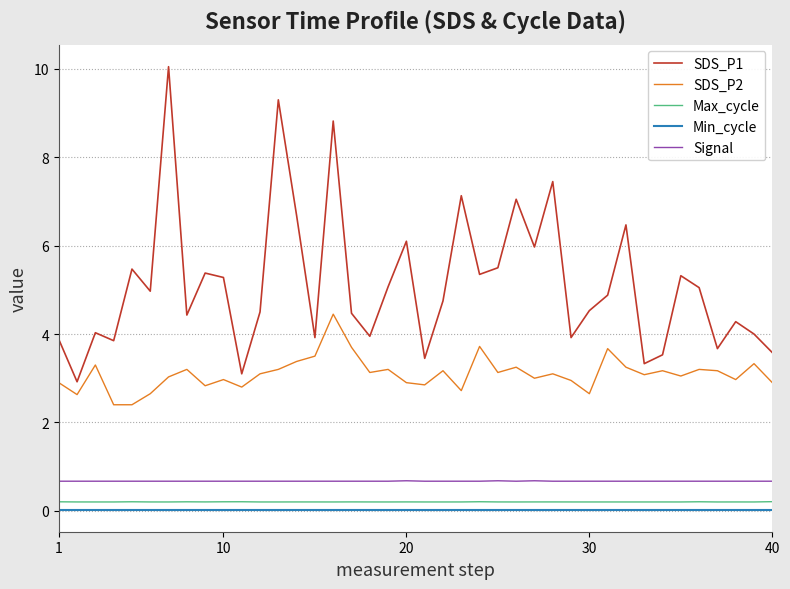

Which series has the largest range (max minus min)?

SDS_P1